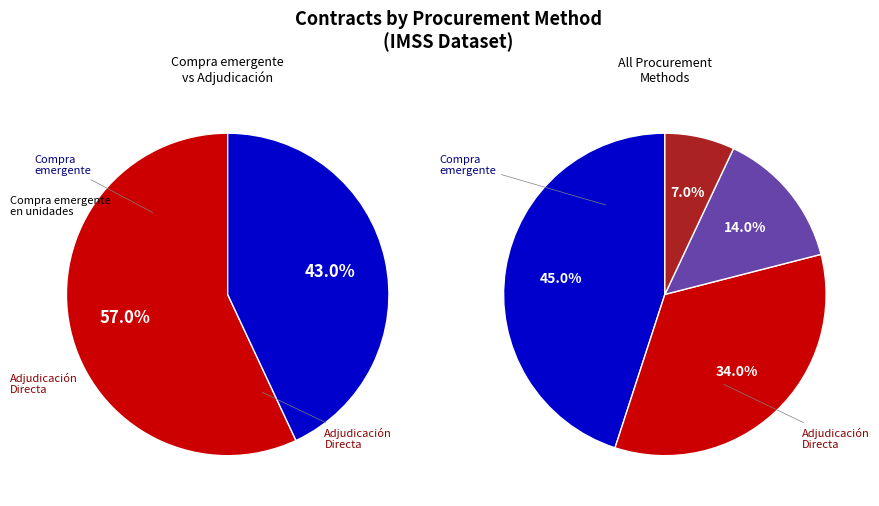

Count the number of slices in the pie.

4